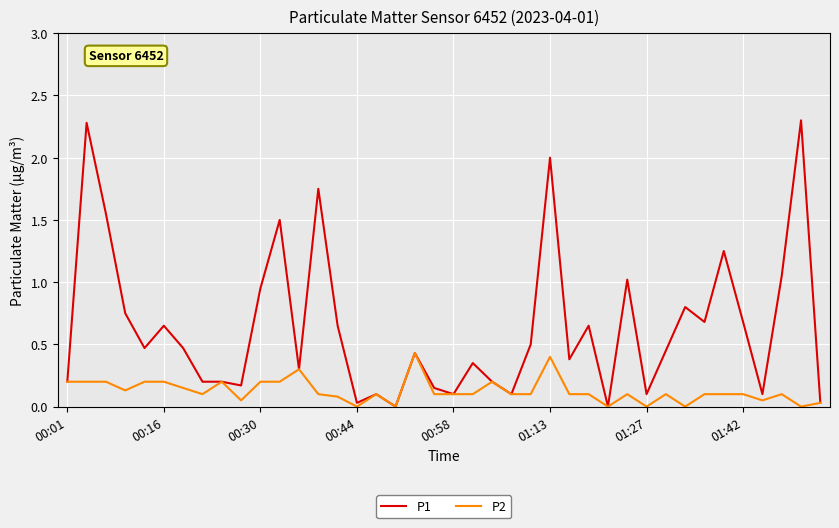

What is the greatest value displayed?

2.3